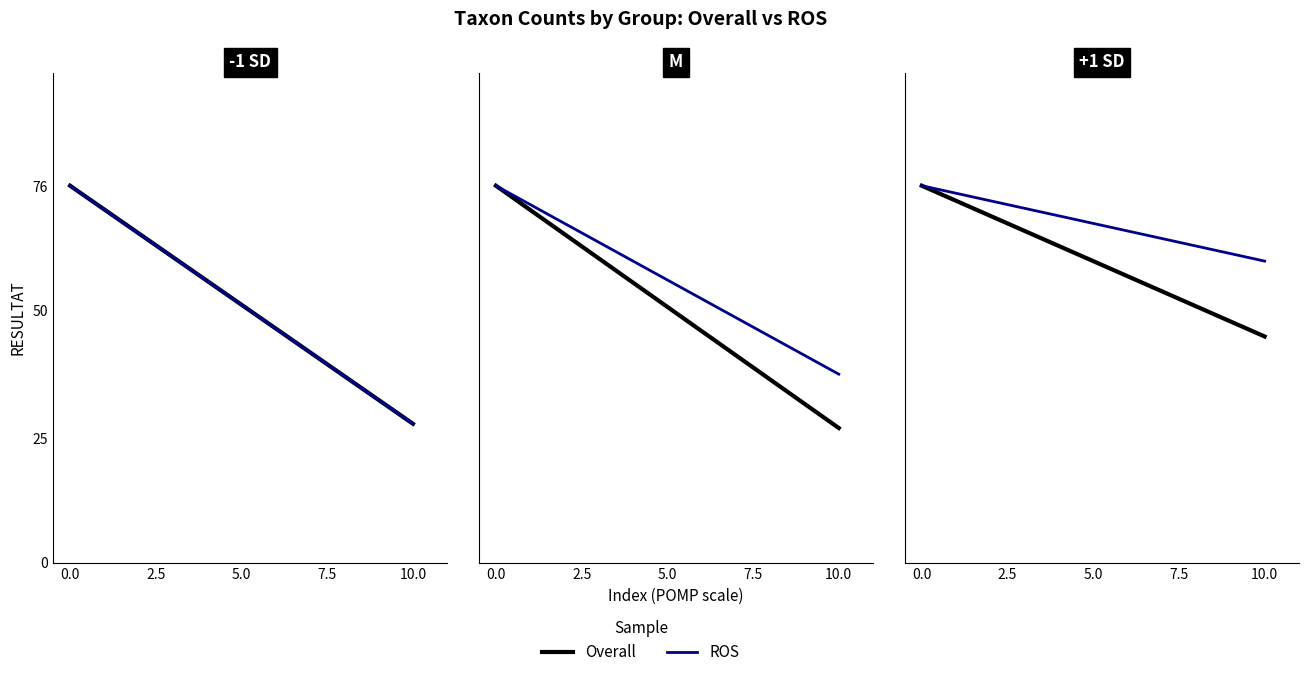

The value of ROS at 0.0 is 3. True or false?

False